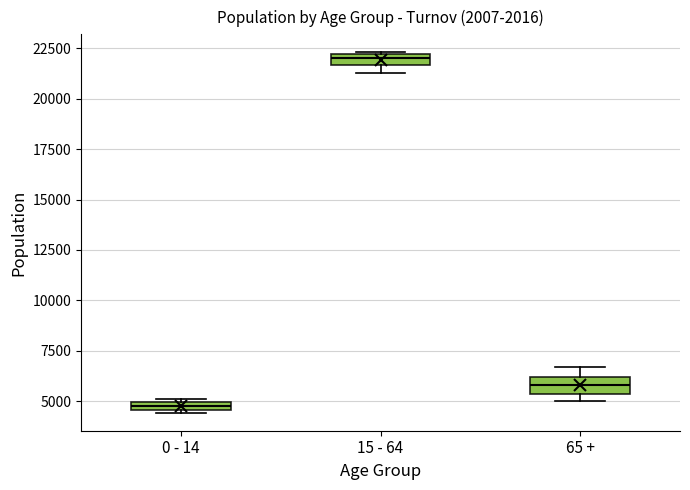

Which box has the highest median line?

15 - 64